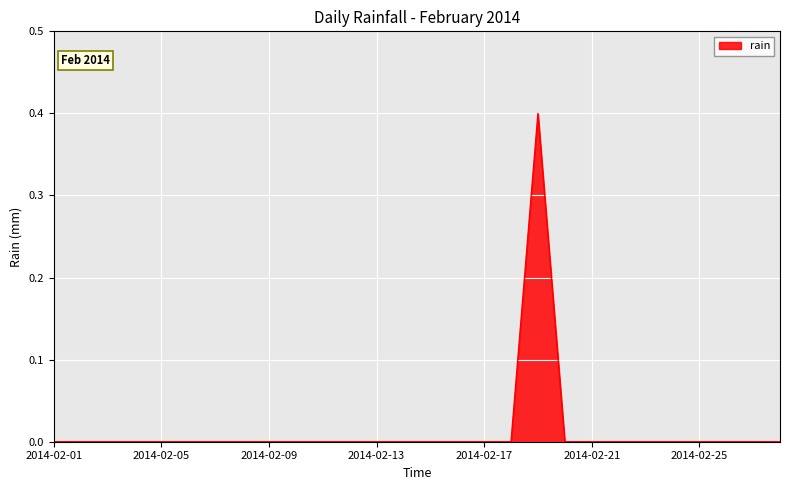

What is the maximum value shown in the chart?

0.4